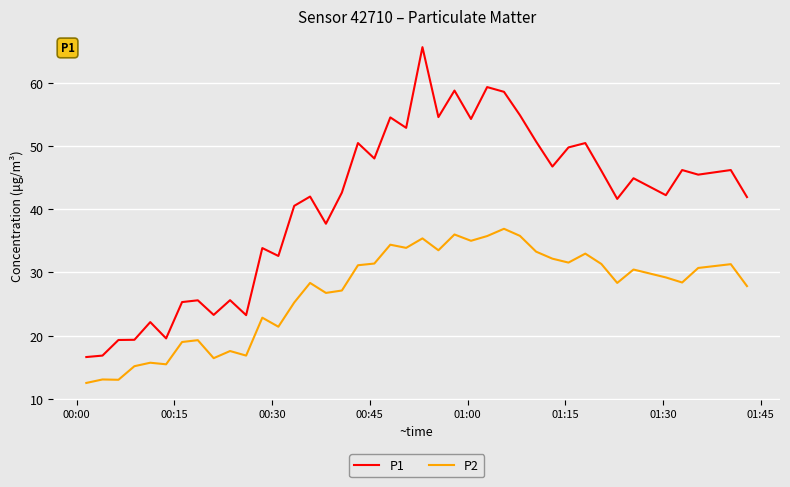

List the series in order of their peak value, highest first.

P1, P2